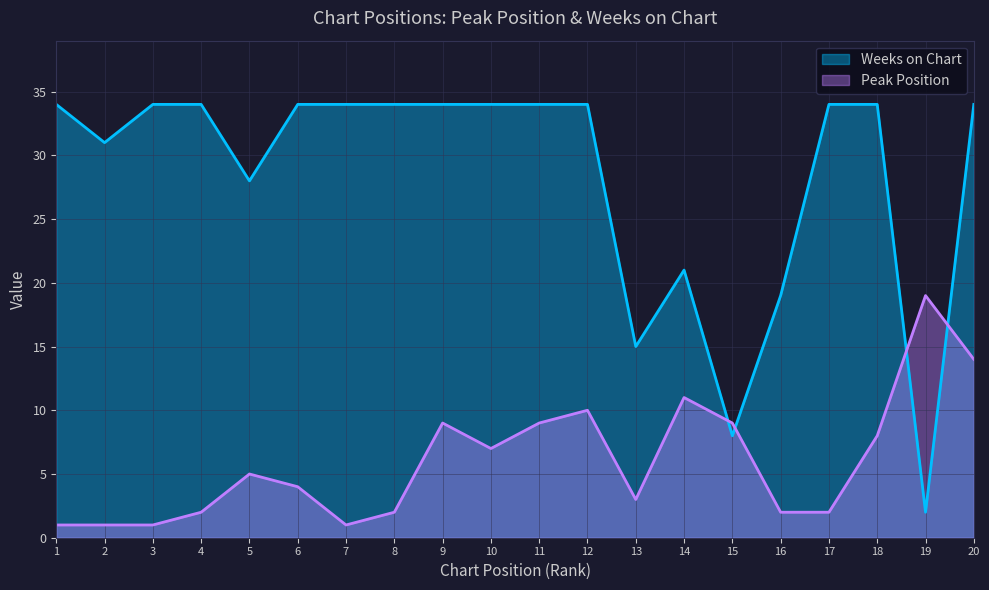

True or false: Peak Position and Weeks on Chart cross at least once.

True